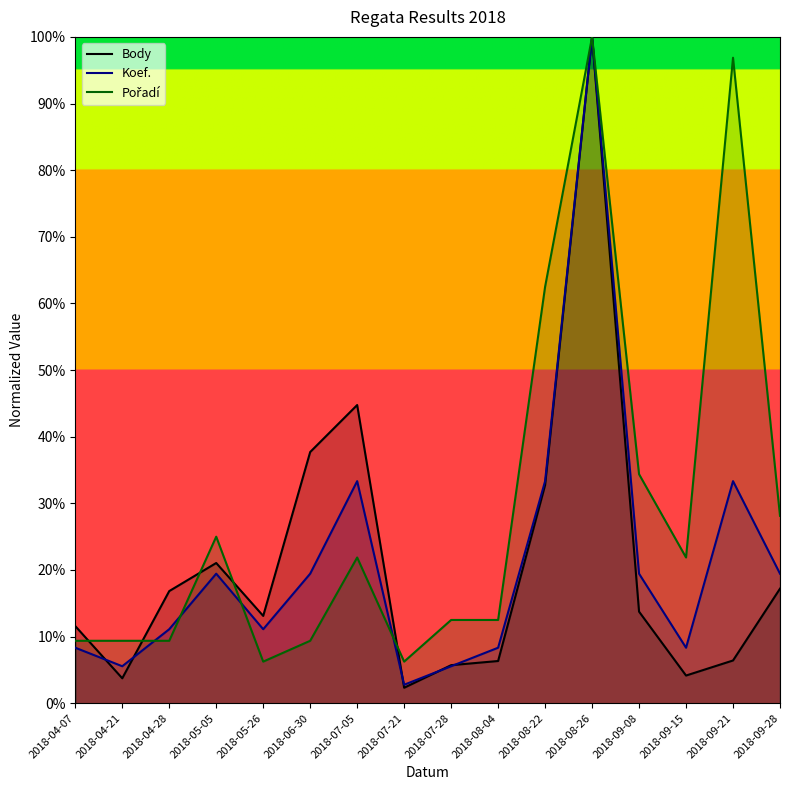

What position from the left is 2018-08-26?

12